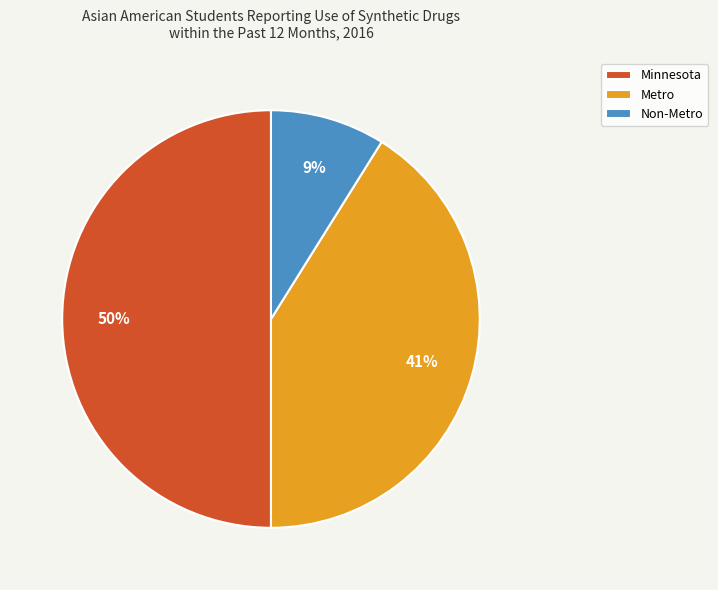

Between Minnesota and Non-Metro, which is larger?

Minnesota